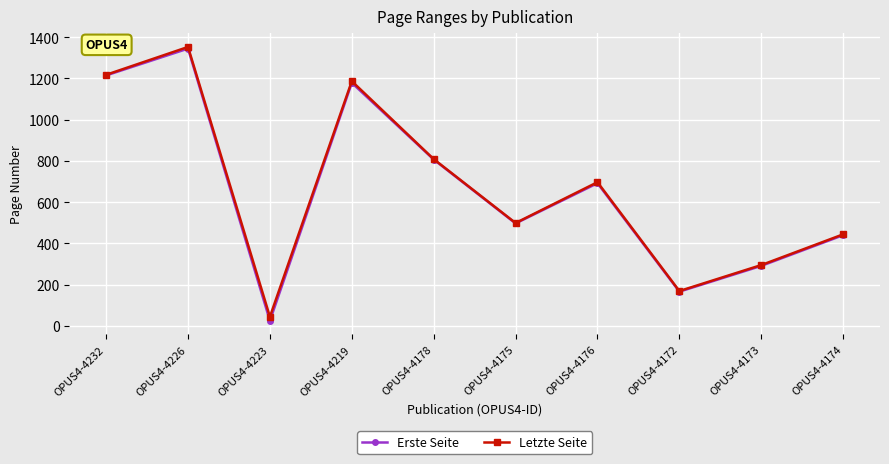

Is this an area chart (filled region under the line)?

No